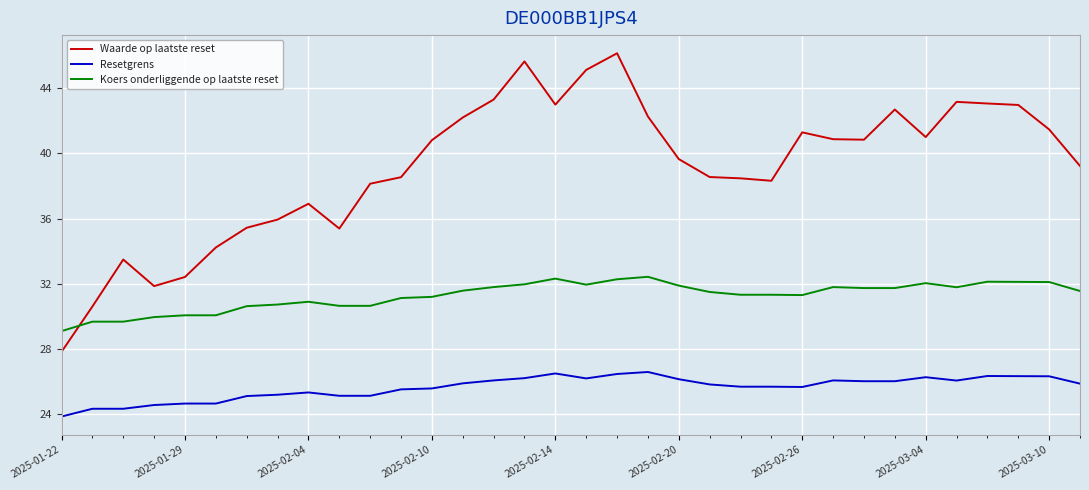

Which series has the largest range (max minus min)?

Waarde op laatste reset